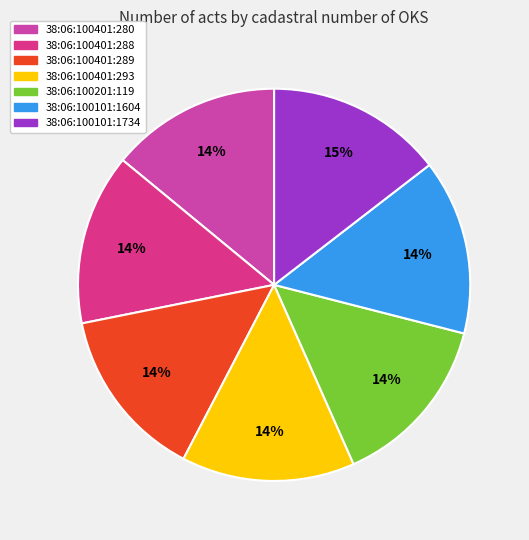

Is it true that 38:06:100401:280 is 14% of the pie?

True